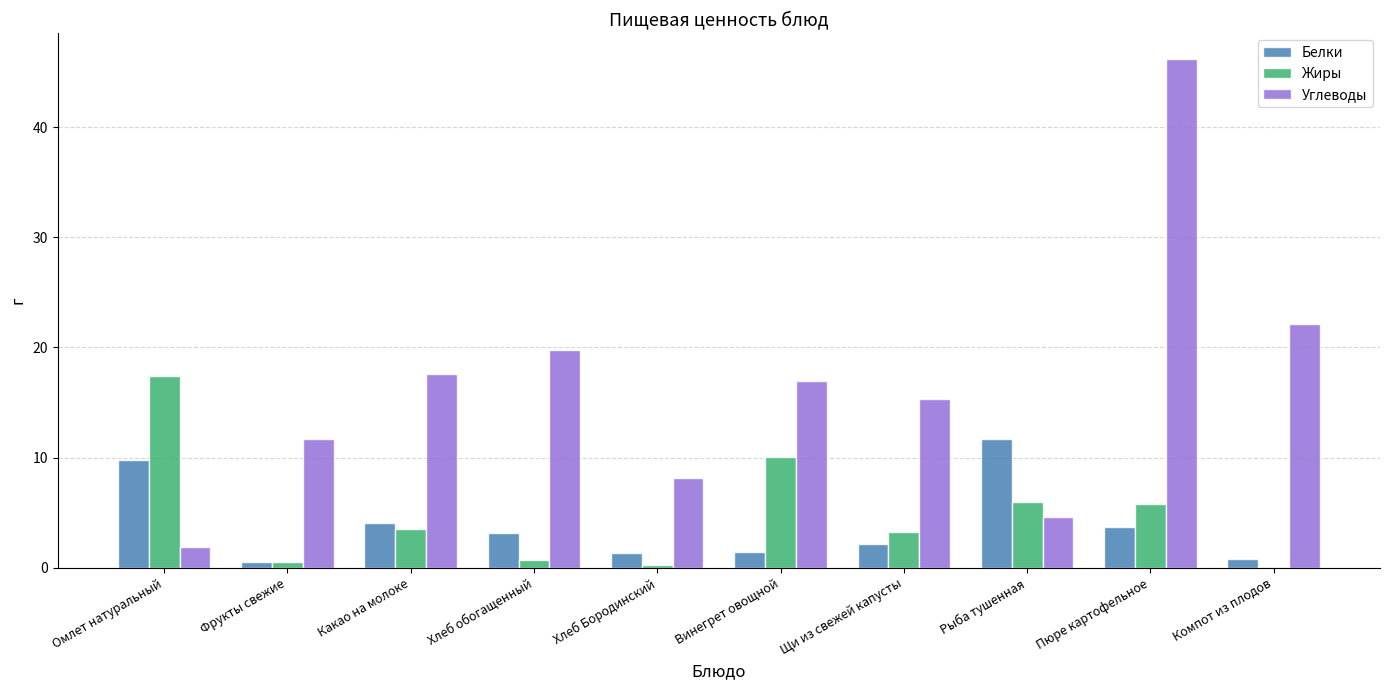

Does the chart contain stacked bars?

No